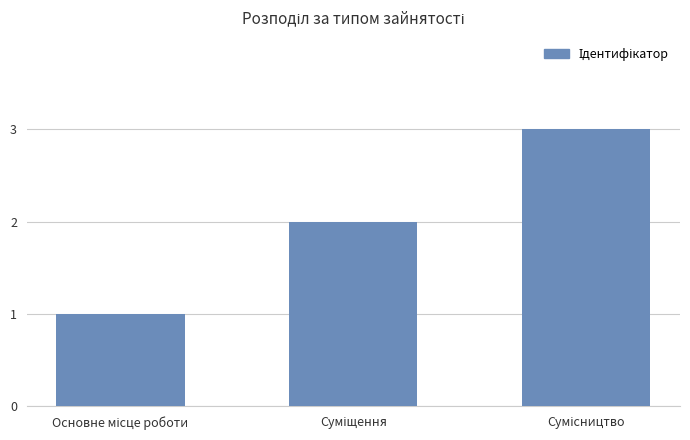

What is the greatest value displayed?

3